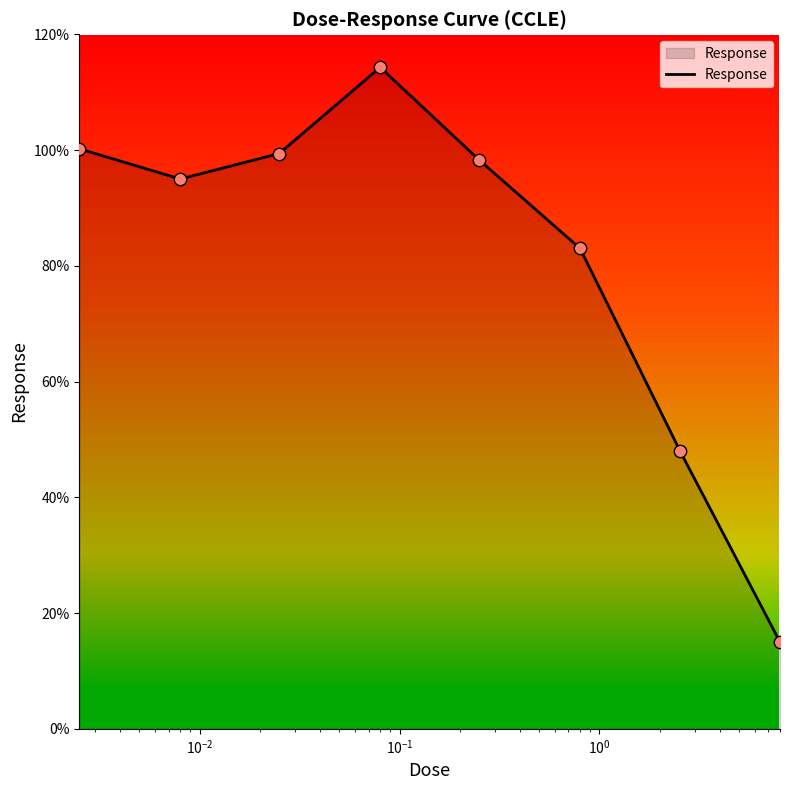

What is the greatest value displayed?

114.3